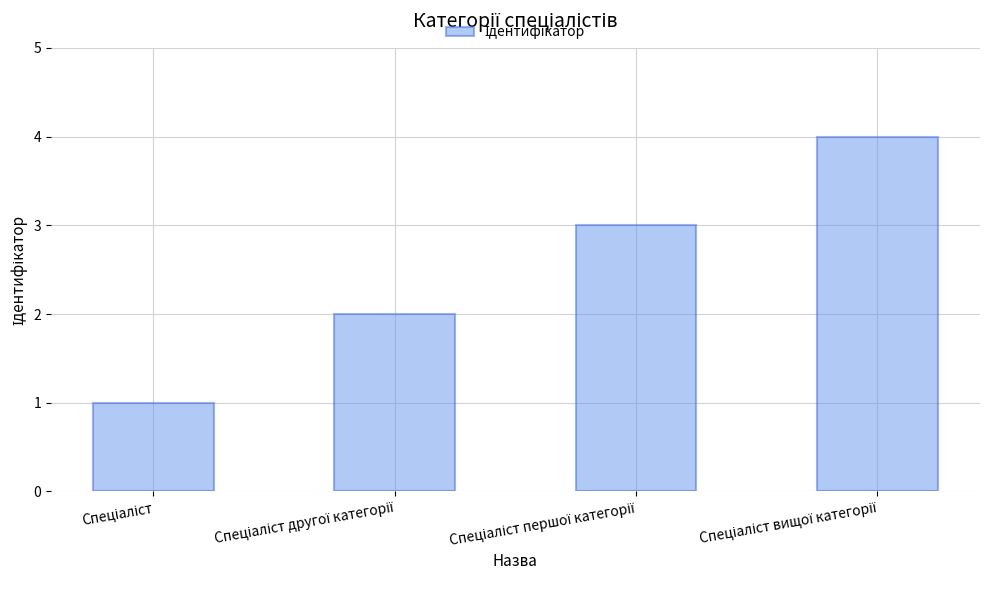

What is the greatest value displayed?

4